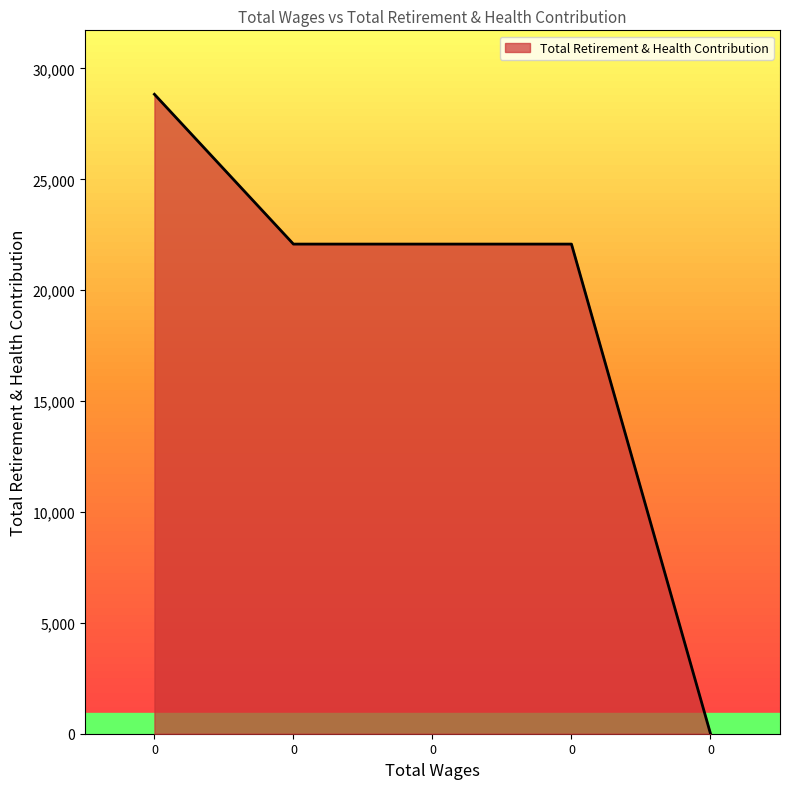

How many values are below 22080?

1